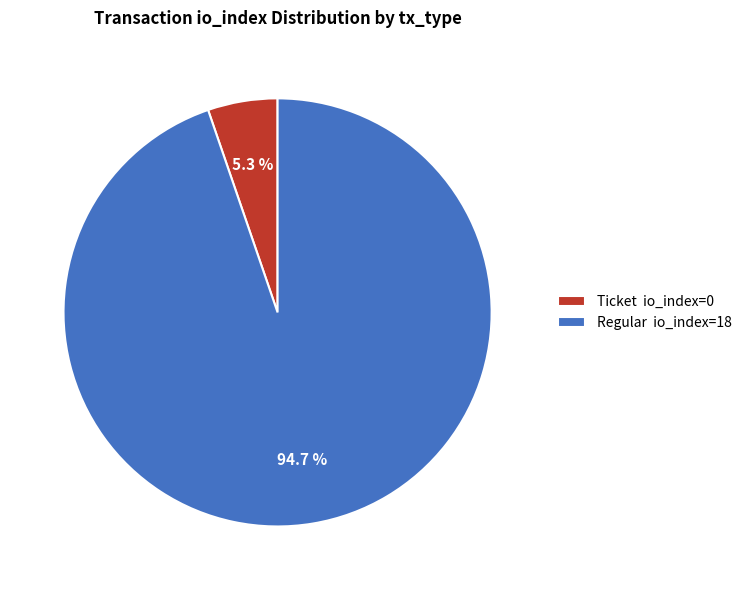

How much of the chart is everything except Ticket io_index=0?

94.7%